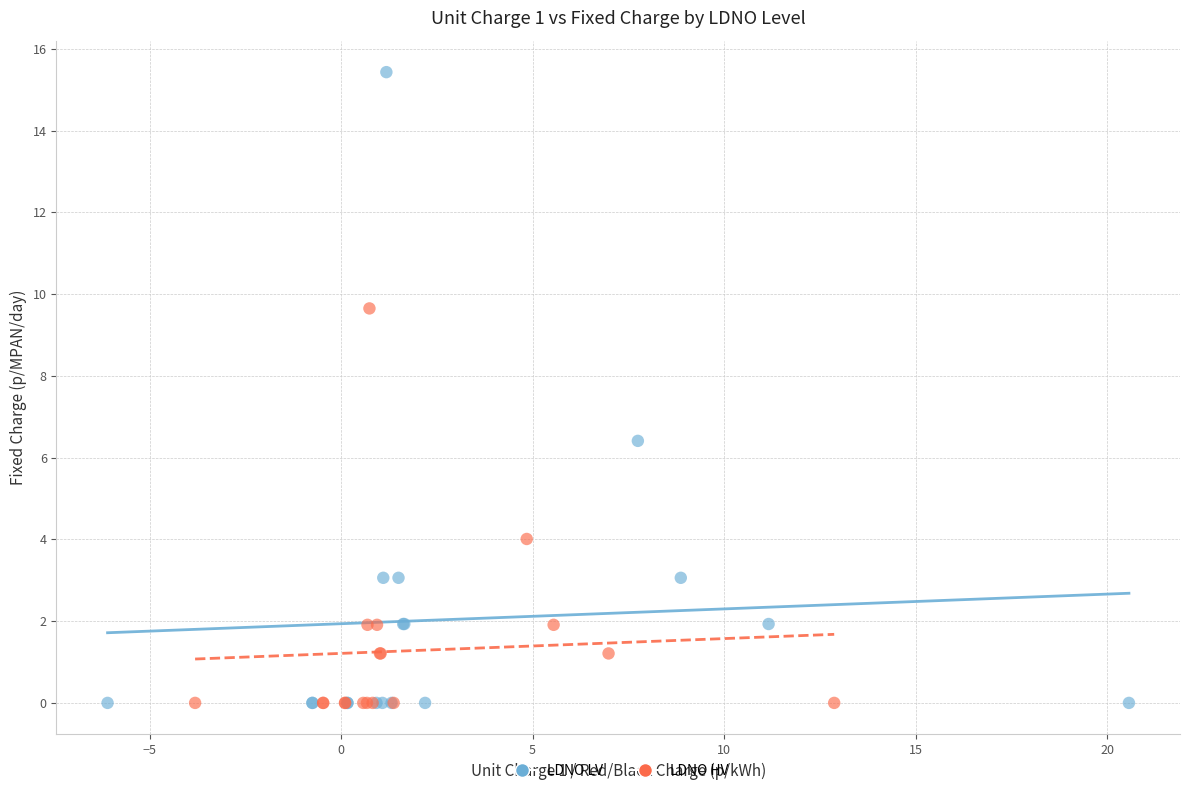

Which series contains the highest Y value?

LDNO LV